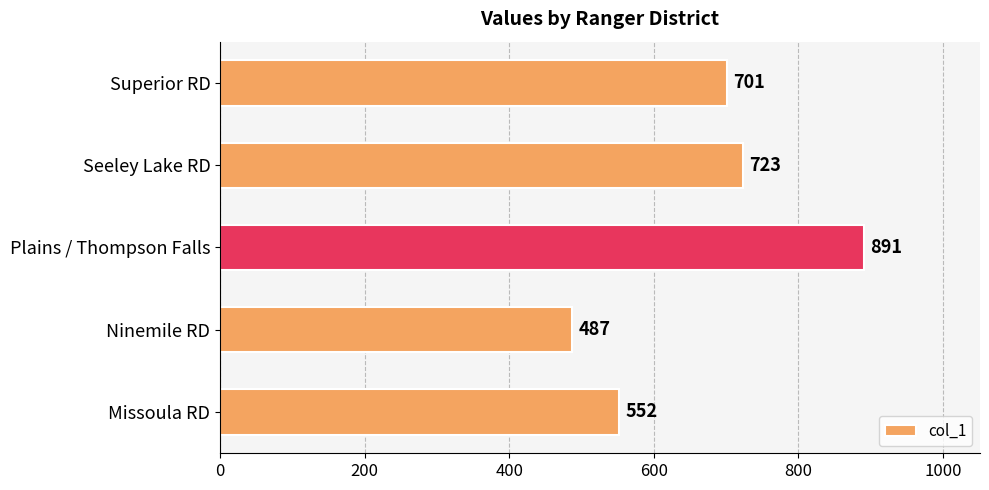

Between Seeley Lake RD and Plains / Thompson Falls, which is larger?

Plains / Thompson Falls